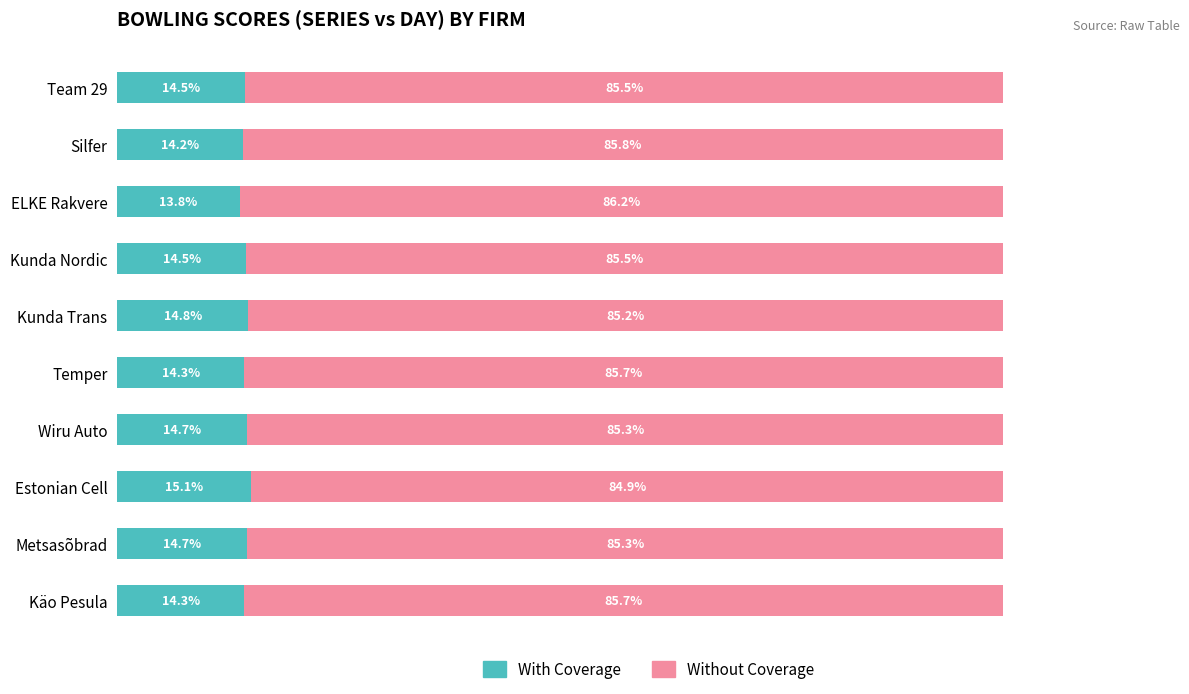

Which category has the highest value in the With Coverage series?

Estonian Cell